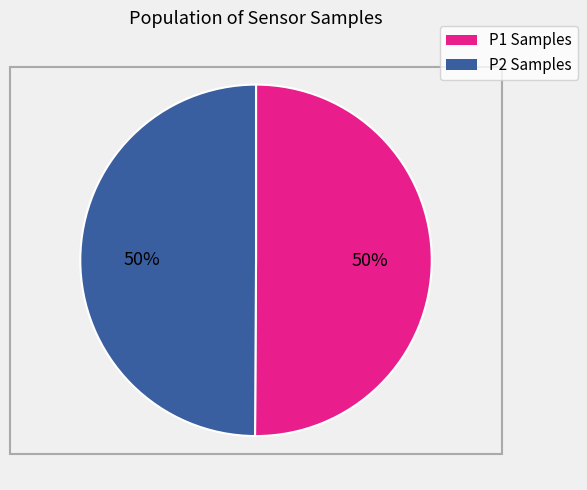

What percentage is the P1 Samples slice, to the nearest percent?

50%